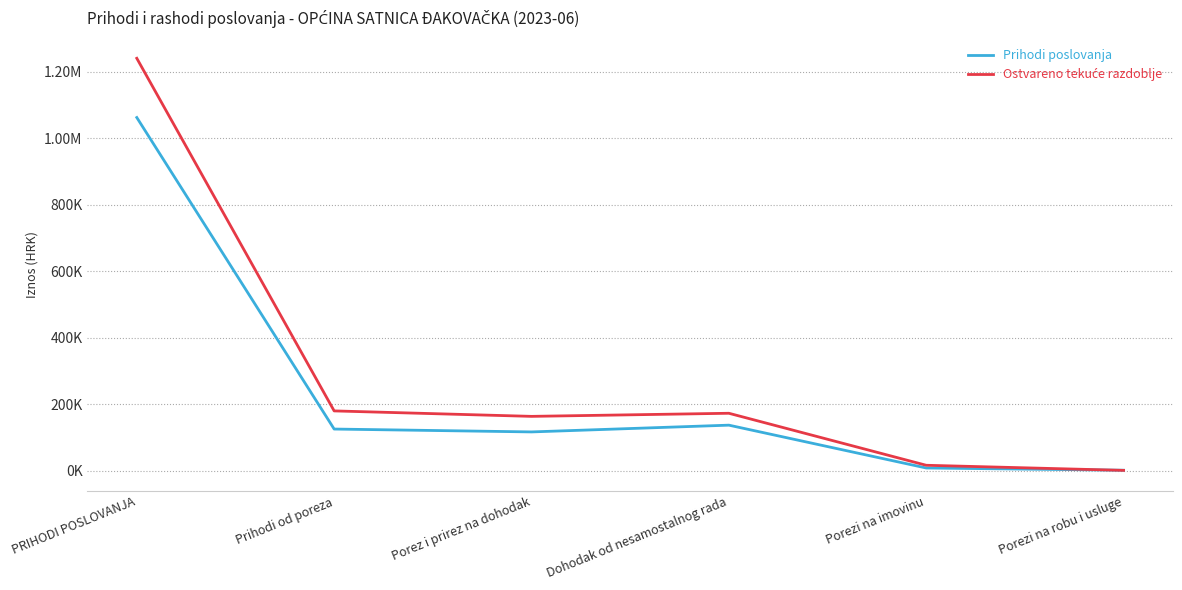

What is the sum of the Prihodi poslovanja values at Prihodi od poreza and Dohodak od nesamostalnog rada?

261422.2